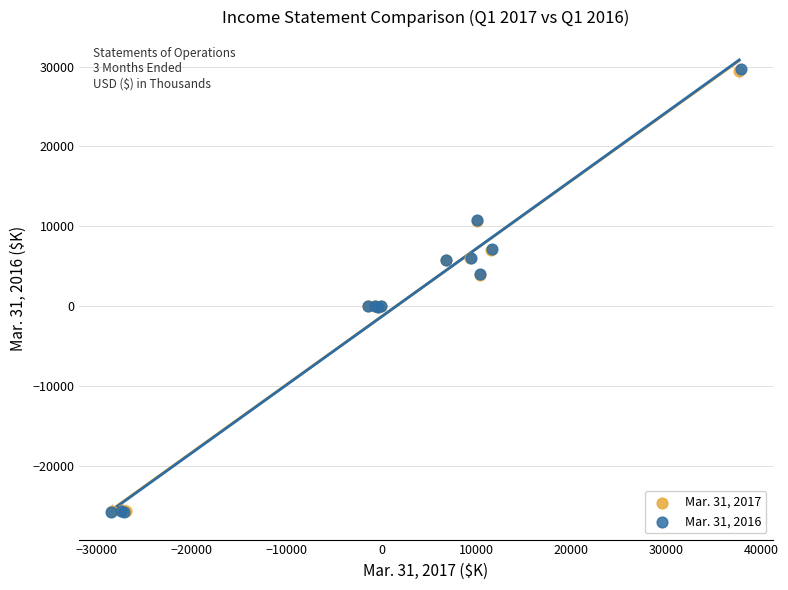

Which series has the widest spread of Y values?

Mar. 31, 2016